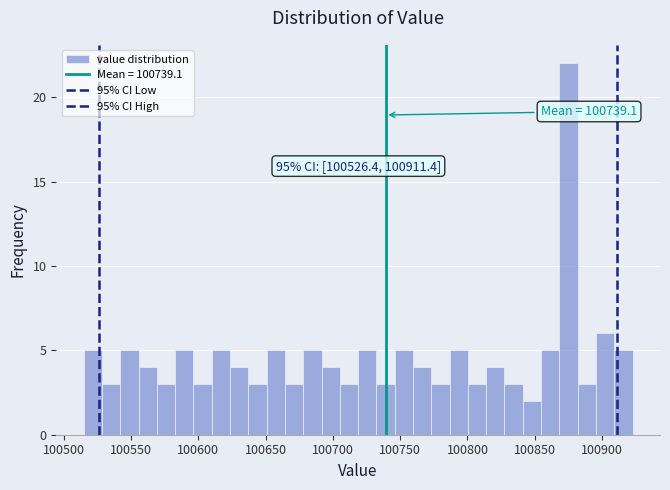

Around what value on the x-axis is the tallest bar? Give the approximate position of its centre, as read against the axis.

100875